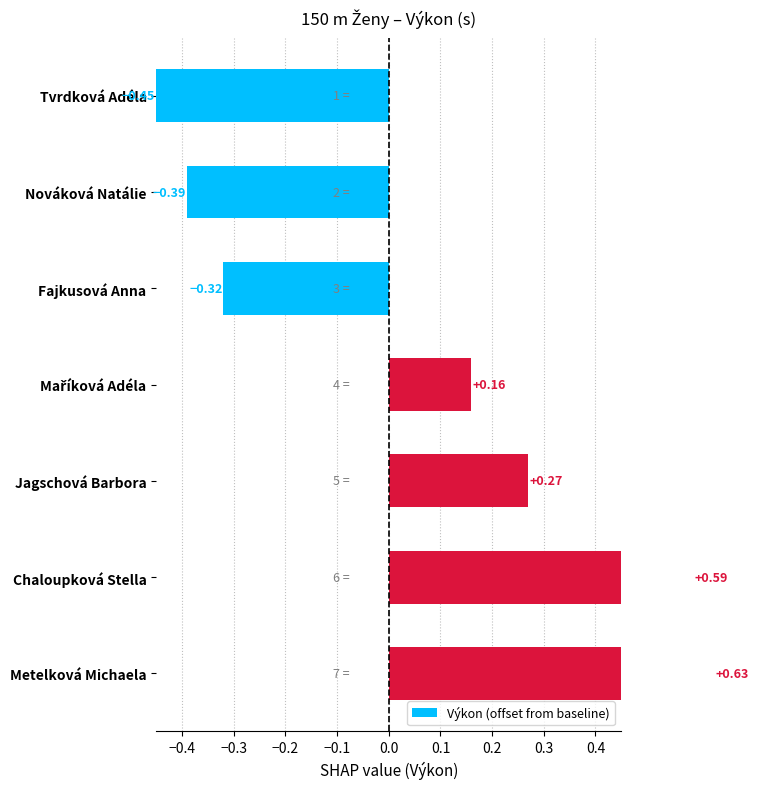

Reading left to right, what are all the values shown in this chart?

-0.4	-0.4	-0.3	0.2	0.3	0.6	0.6